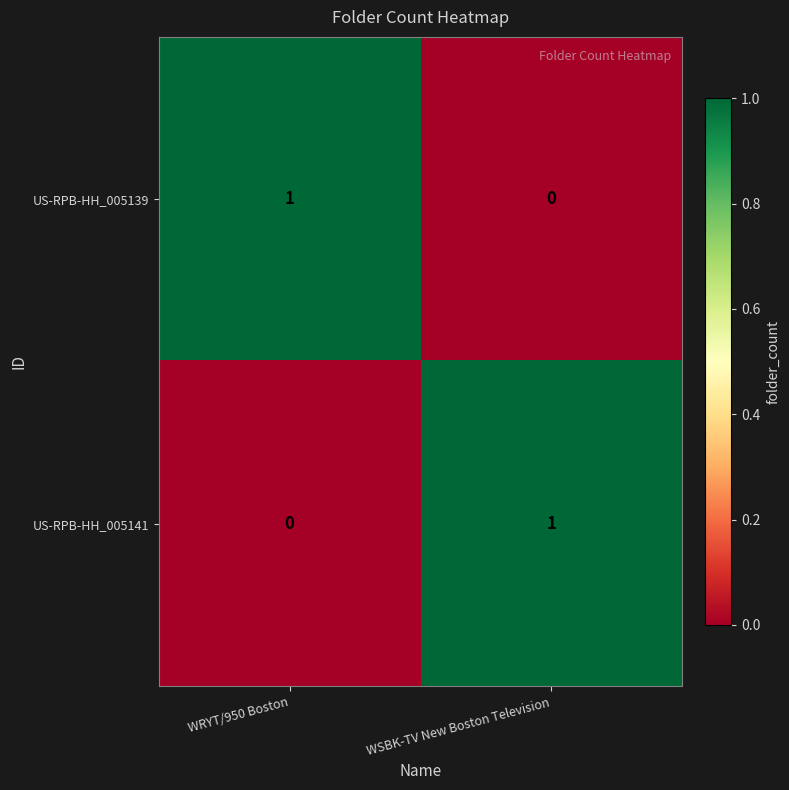

Which category has the lowest value in the US-RPB-HH_005139 series?

WSBK-TV New Boston Television